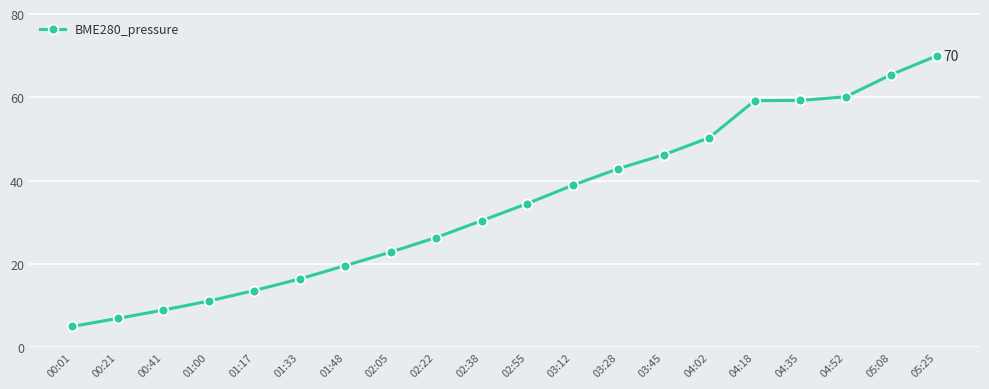

What is the average value?

34.4